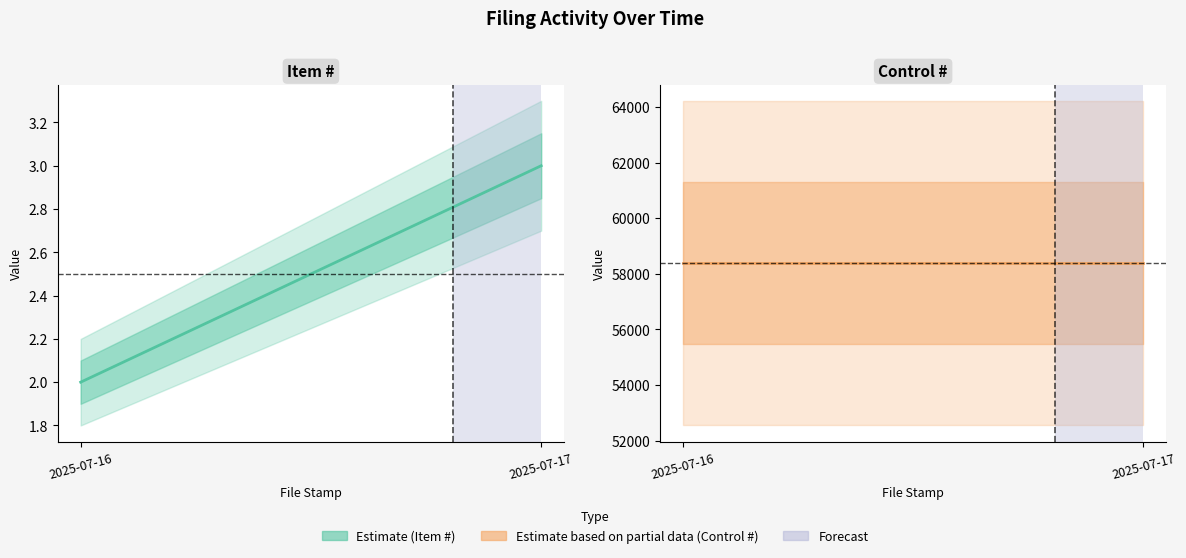

Reading left to right, transcribe all the data shown in this chart.

Item #: 2025-07-16=2	2025-07-17=3
Control #: 2025-07-16=58384	2025-07-17=58384